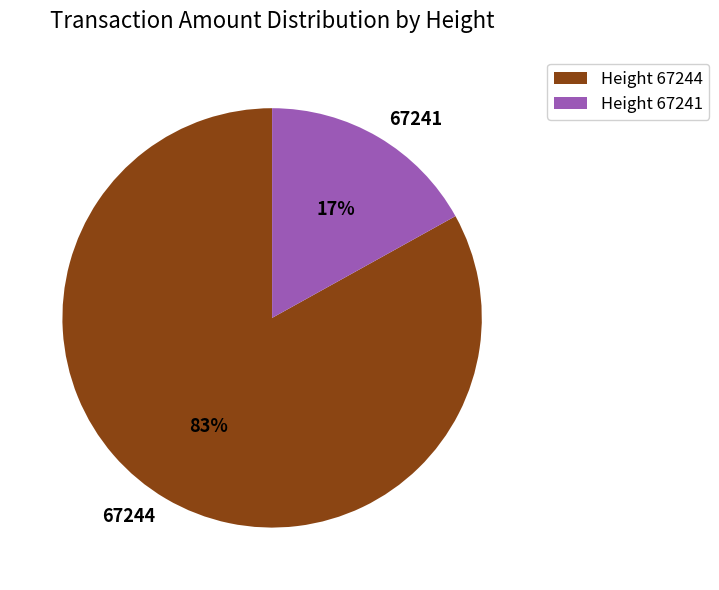

Which has a higher value, 67241 or 67244?

67244